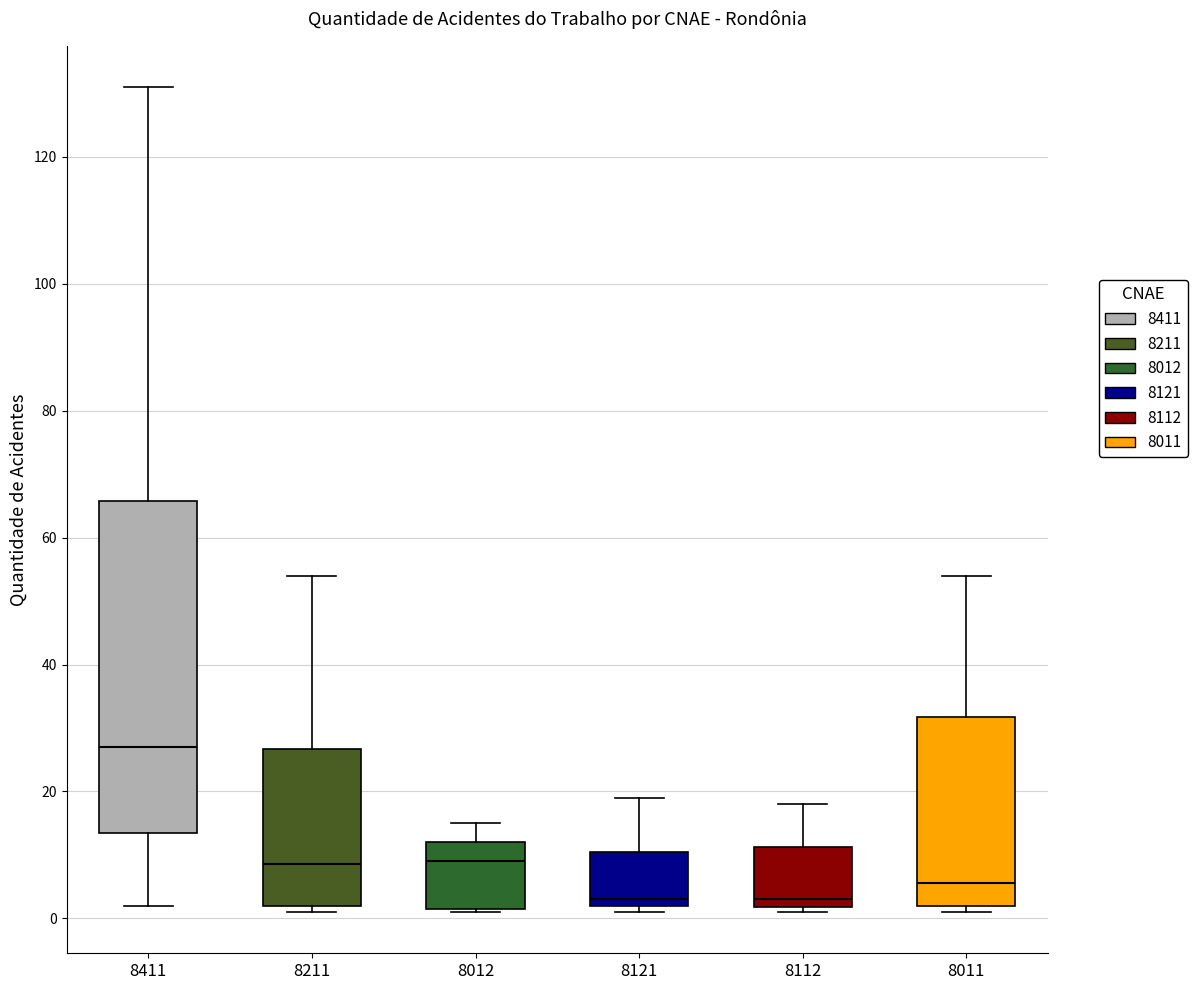

Reading left to right, transcribe this box plot: for each box, give where its median line is, the range the box spans, and where its two whiskers end, as read against the y-axis. The values are not printed on the chart, so give them approximately, as read against the axis.

8411: median 28, box 14 to 66, whiskers 2 to 132
8211: median 8, box 2 to 26, whiskers 2 (just below the box's lower edge) to 54
8012: median 10, box 2 to 12, whiskers 2 to 16
8121: median 4, box 2 to 10, whiskers 2 (just below the box's lower edge) to 20
8112: median 4, box 2 to 12, whiskers 2 (just below the box's lower edge) to 18
8011: median 6, box 2 to 32, whiskers 2 (just below the box's lower edge) to 54